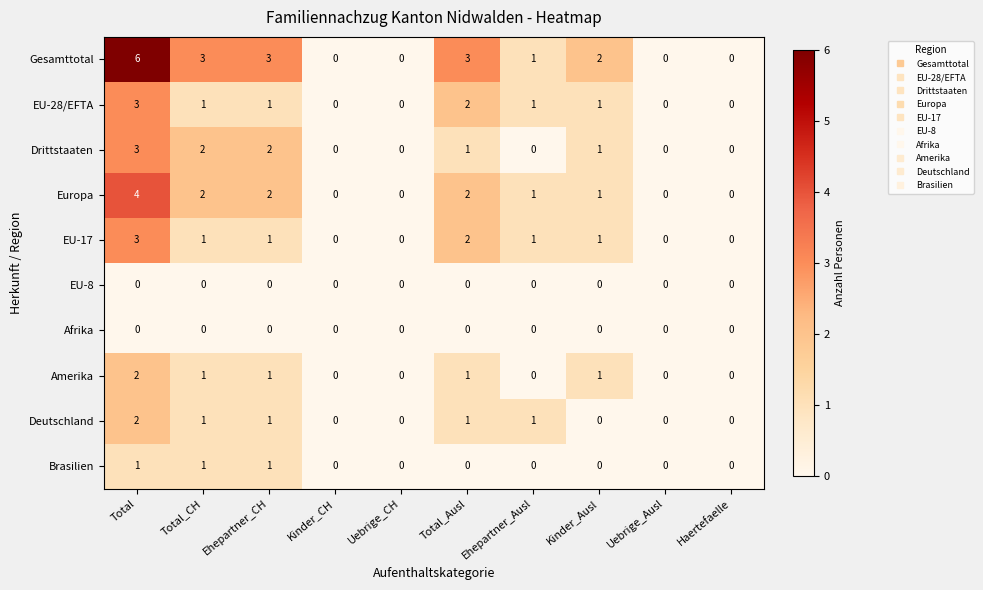

Which category has the highest value in the Deutschland series?

Total